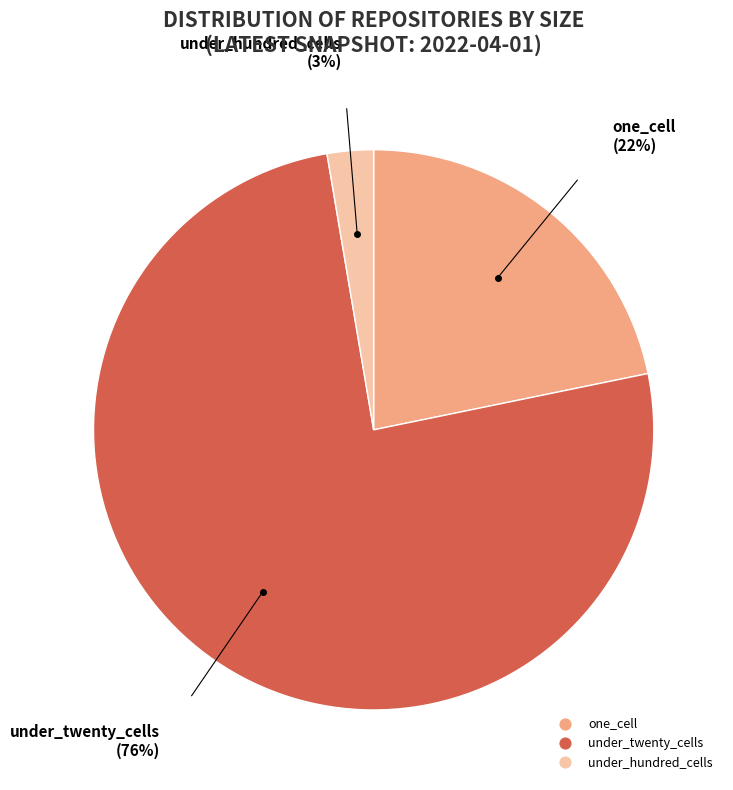

To the nearest percent, what is the average slice percentage?

33%